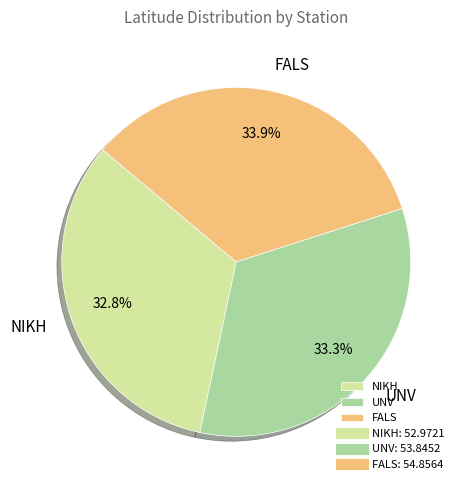

What is the ratio of the value at UNV to the value at NIKH?

1.0